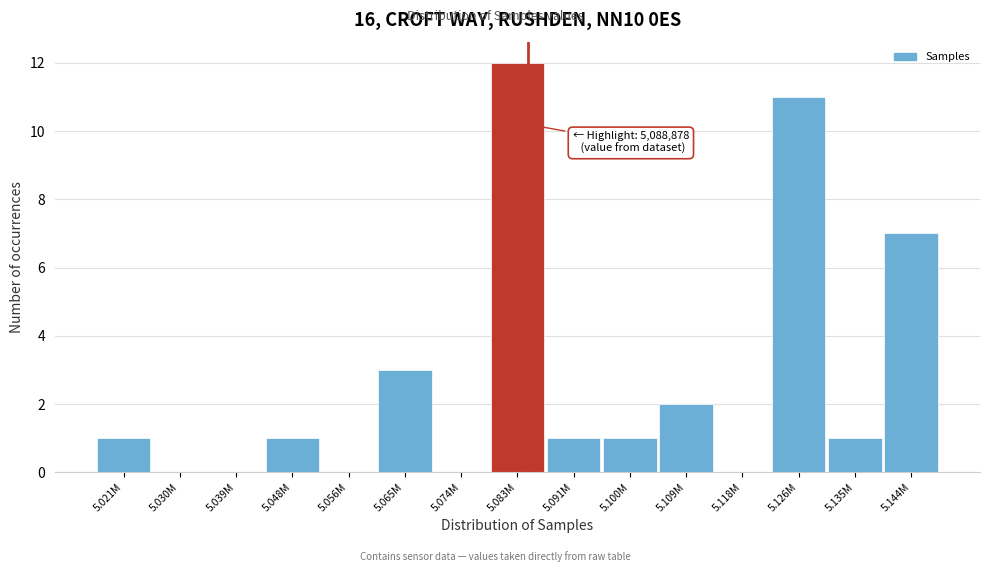

Reading left to right, list all the values displayed in this chart.

5.021M=1	5.030M=0	5.039M=0	5.048M=1	5.056M=0	5.065M=3	5.074M=0	5.083M=12	5.091M=1	5.100M=1	5.109M=2	5.118M=0	5.126M=11	5.135M=1	5.144M=7